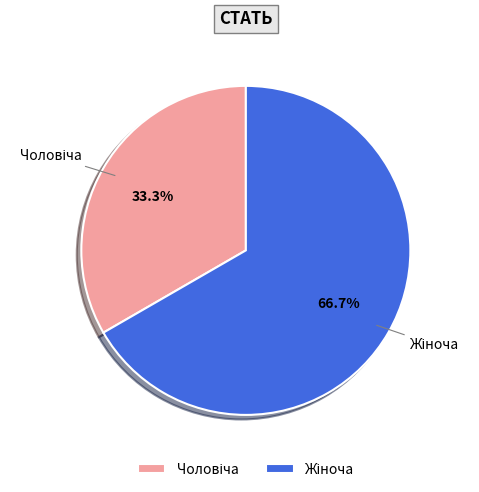

How many slices are in this pie chart?

2